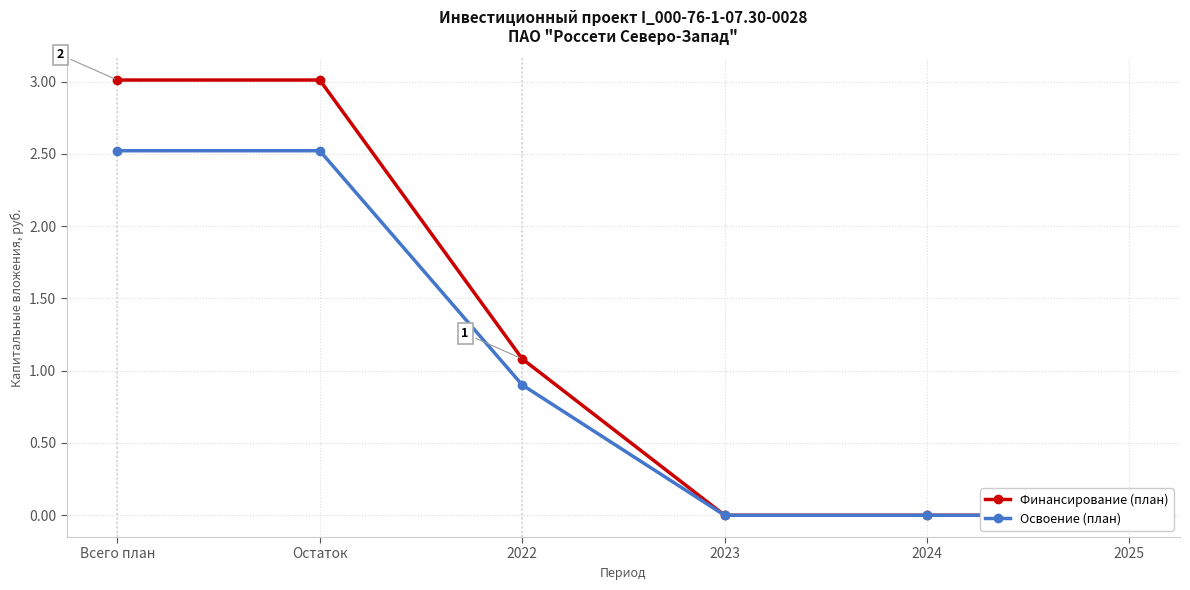

Does the chart have visible grid lines?

Yes